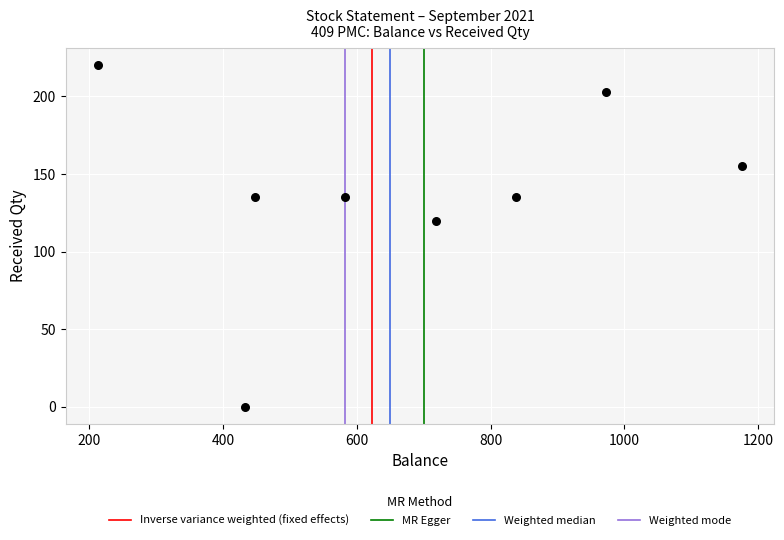

What Y value in the scatter plot is closest to 110?

120